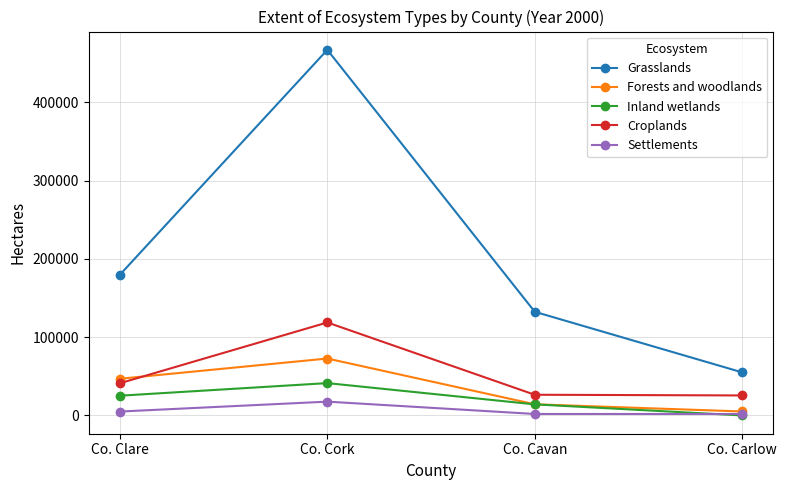

What is the label of the 3rd point from the right?

Co. Cork